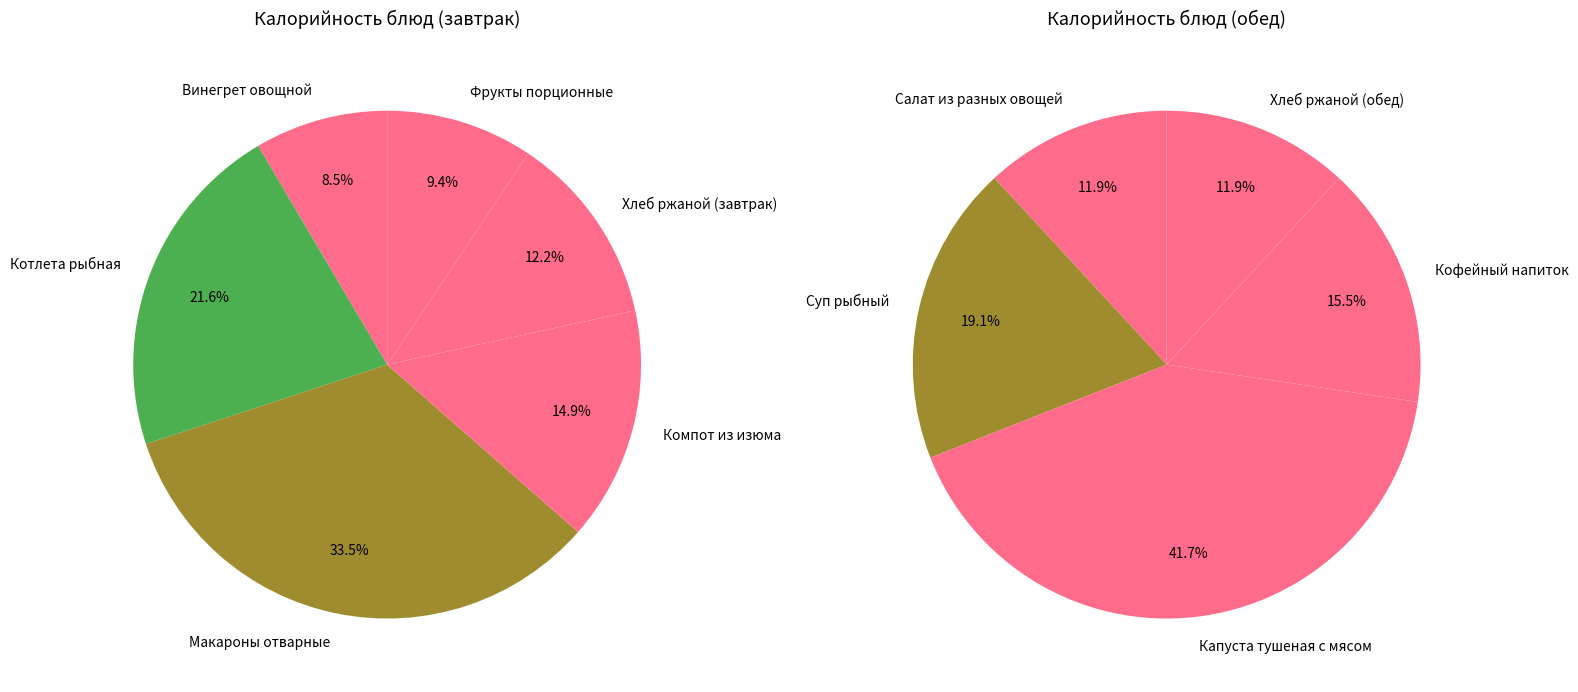

Count the number of slices in the pie.

11